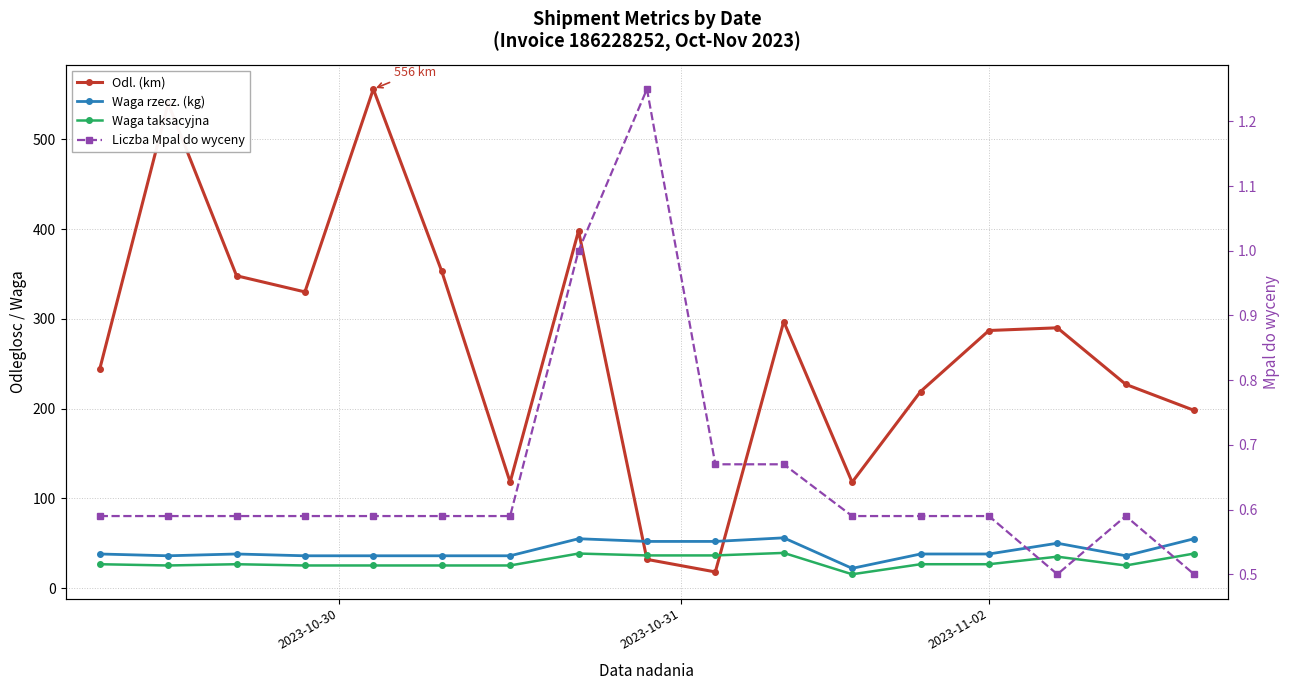

How many values in the Waga rzecz. (kg) series are below 38?

7